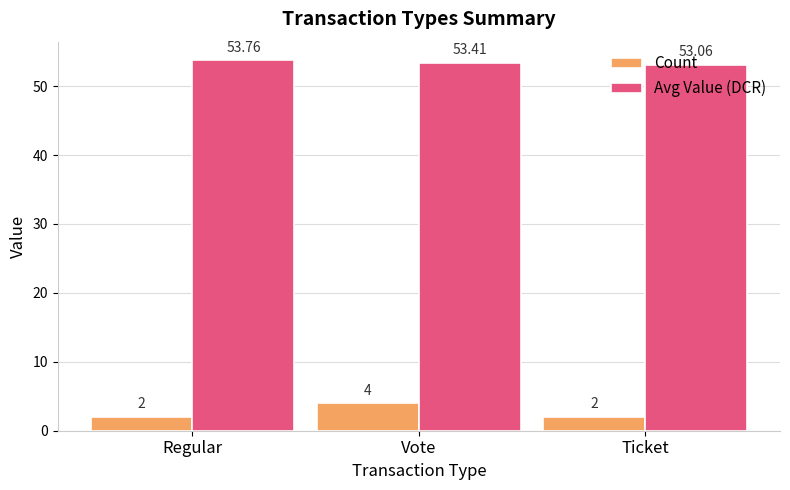

Which series has the widest spread of values?

Count